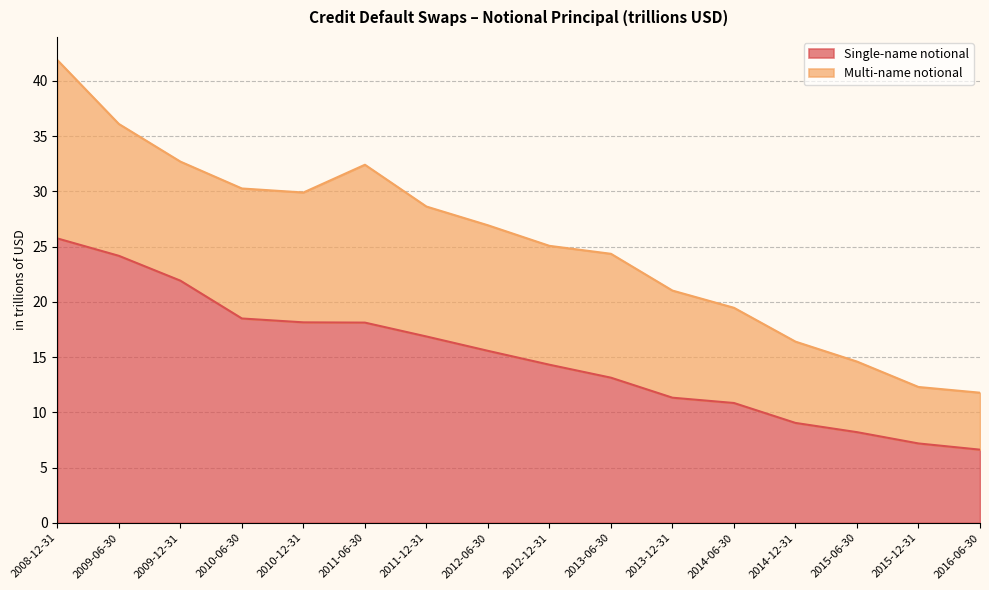

What is the difference between the values at 2012-06-30 and 2015-12-31?

8.4